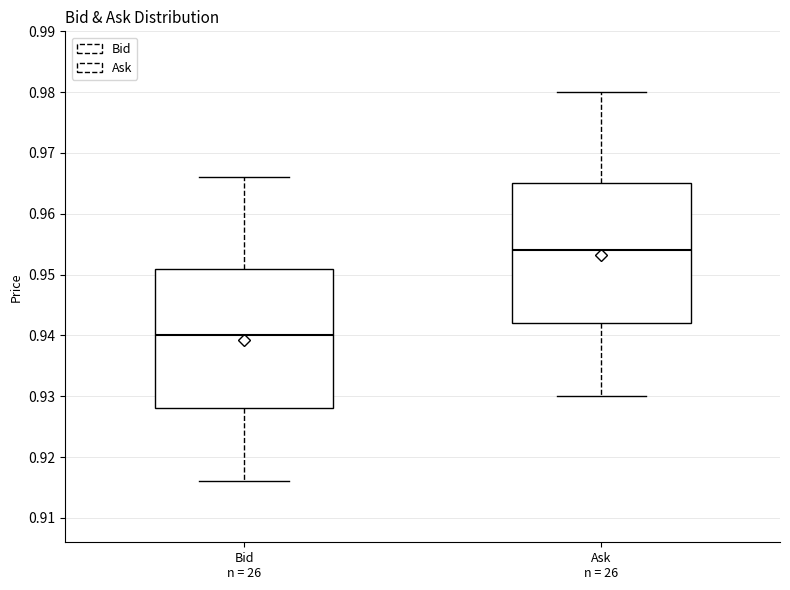

Reading left to right, read every box against the y-axis: the position of its median line, the range the box covers, and the ends of its whiskers. The values are not printed on the chart, so give them approximately, as read against the axis.

Bid n = 26: median 0.940, box 0.928 to 0.951, whiskers 0.916 to 0.966
Ask n = 26: median 0.954, box 0.942 to 0.965, whiskers 0.930 to 0.980